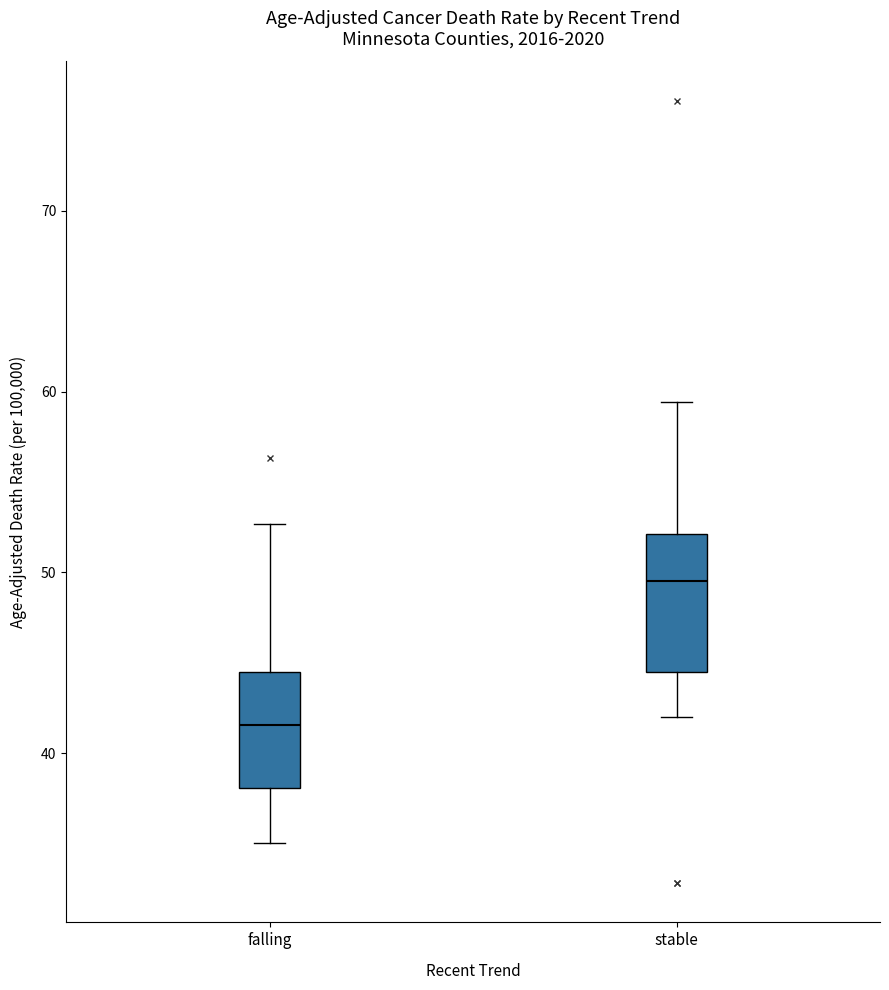

Which box's median line is the lowest?

falling